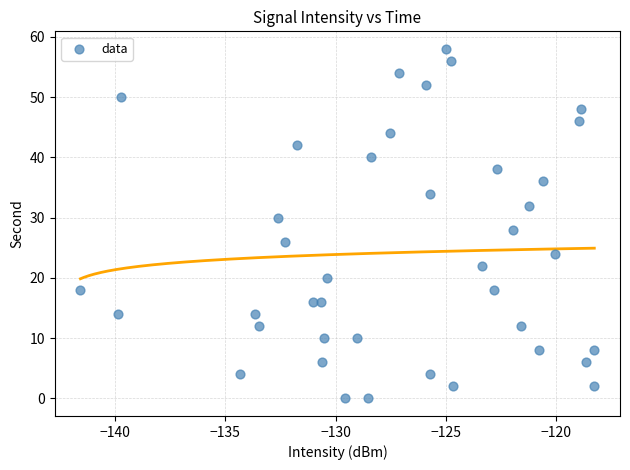

What is the range of Y values (max minus min)?

58